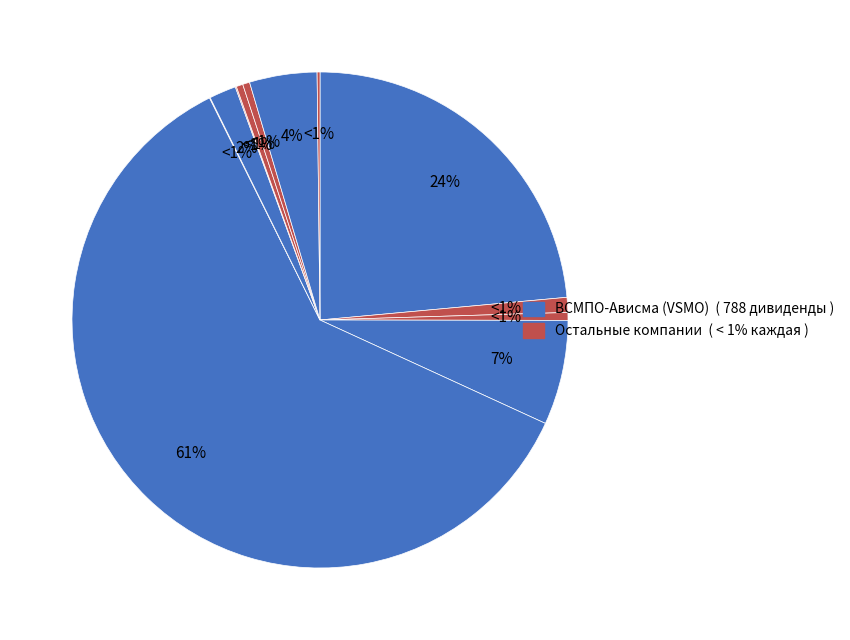

Does ВСМПО-Ависма (VSMO) represent more than half of the total?

Yes